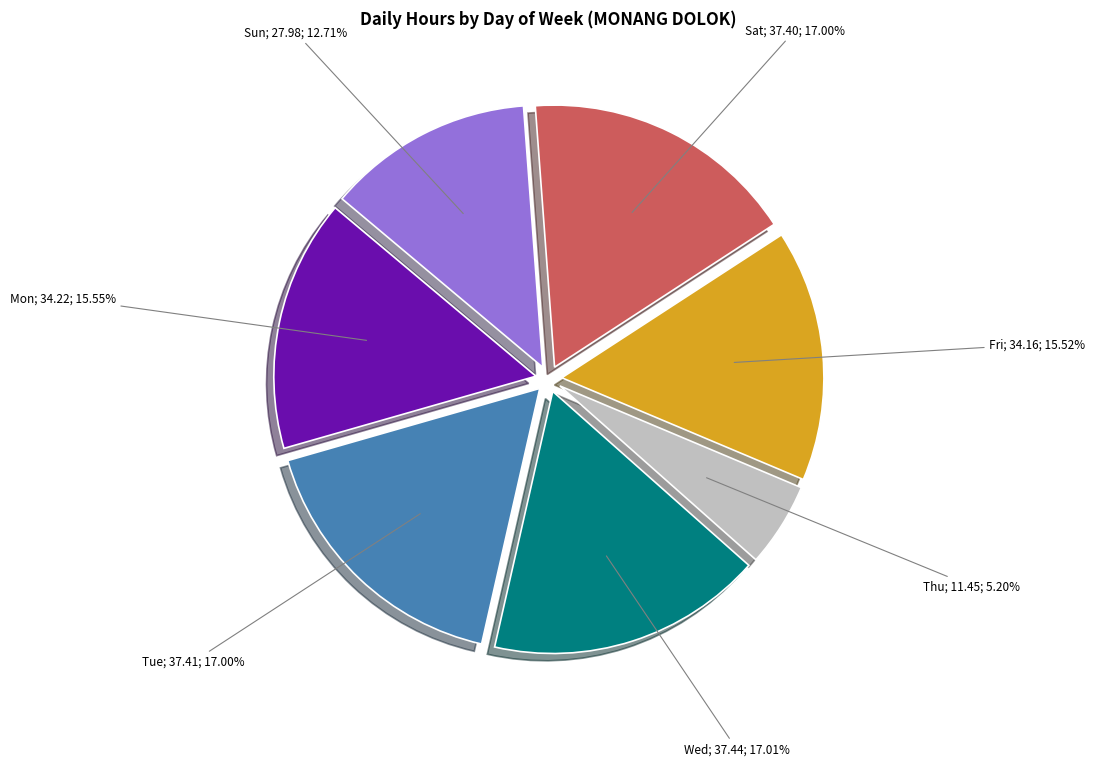

Is there any slice that represents more than half of the pie?

No